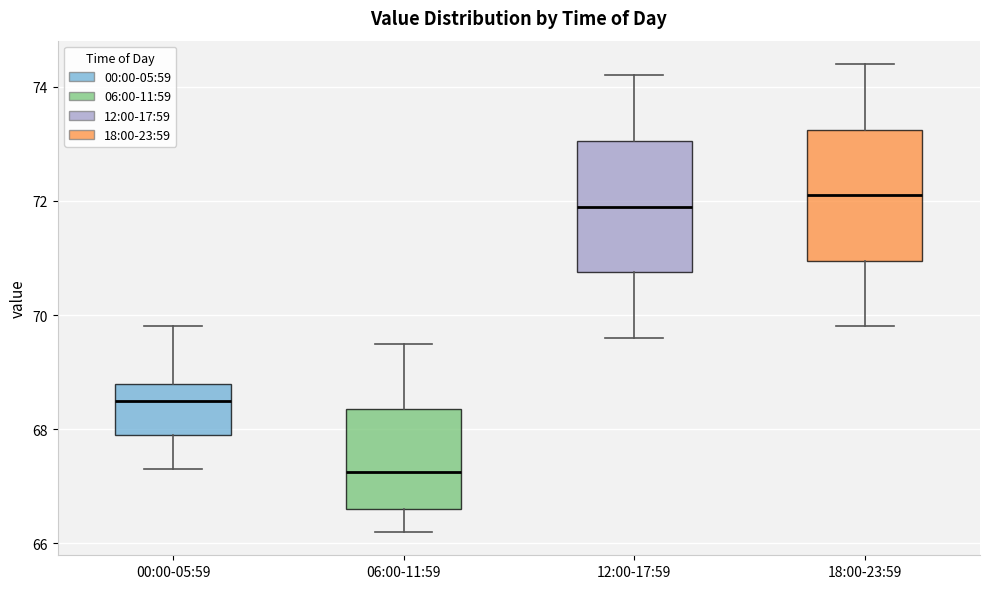

Which box's median line is the lowest?

06:00-11:59